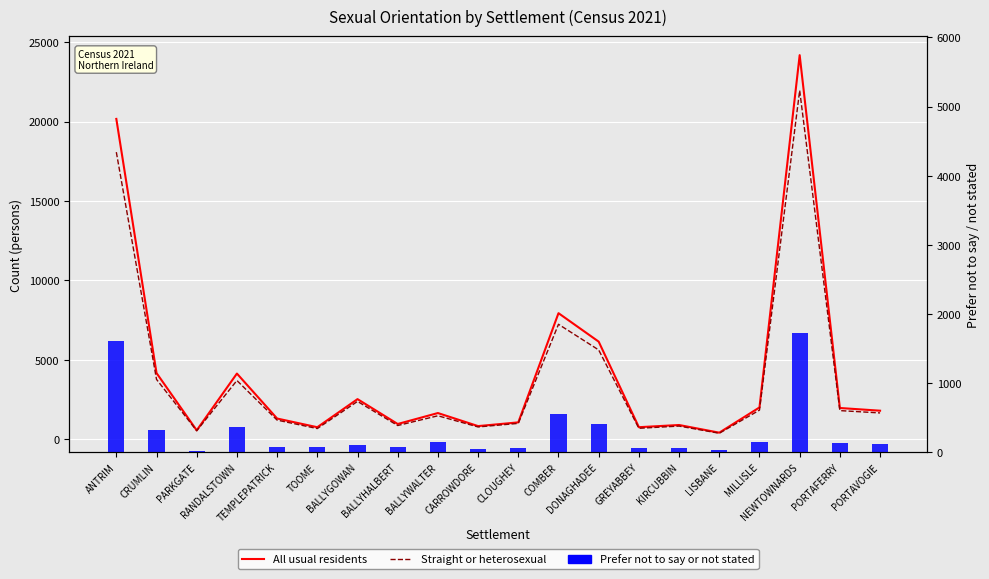

What is the total value across all series at NEWTOWNARDS?

47864